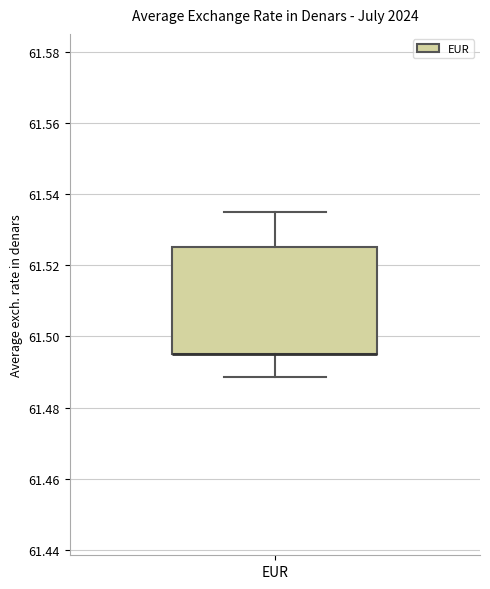

Read this box plot against the y-axis: the position of the median line, the range covered by the box, and the ends of both whiskers. The values are not printed on the chart, so give them approximately, as read against the axis.

median 61.496 (drawn on the box's lower edge), box 61.496 to 61.526, whiskers 61.488 to 61.536